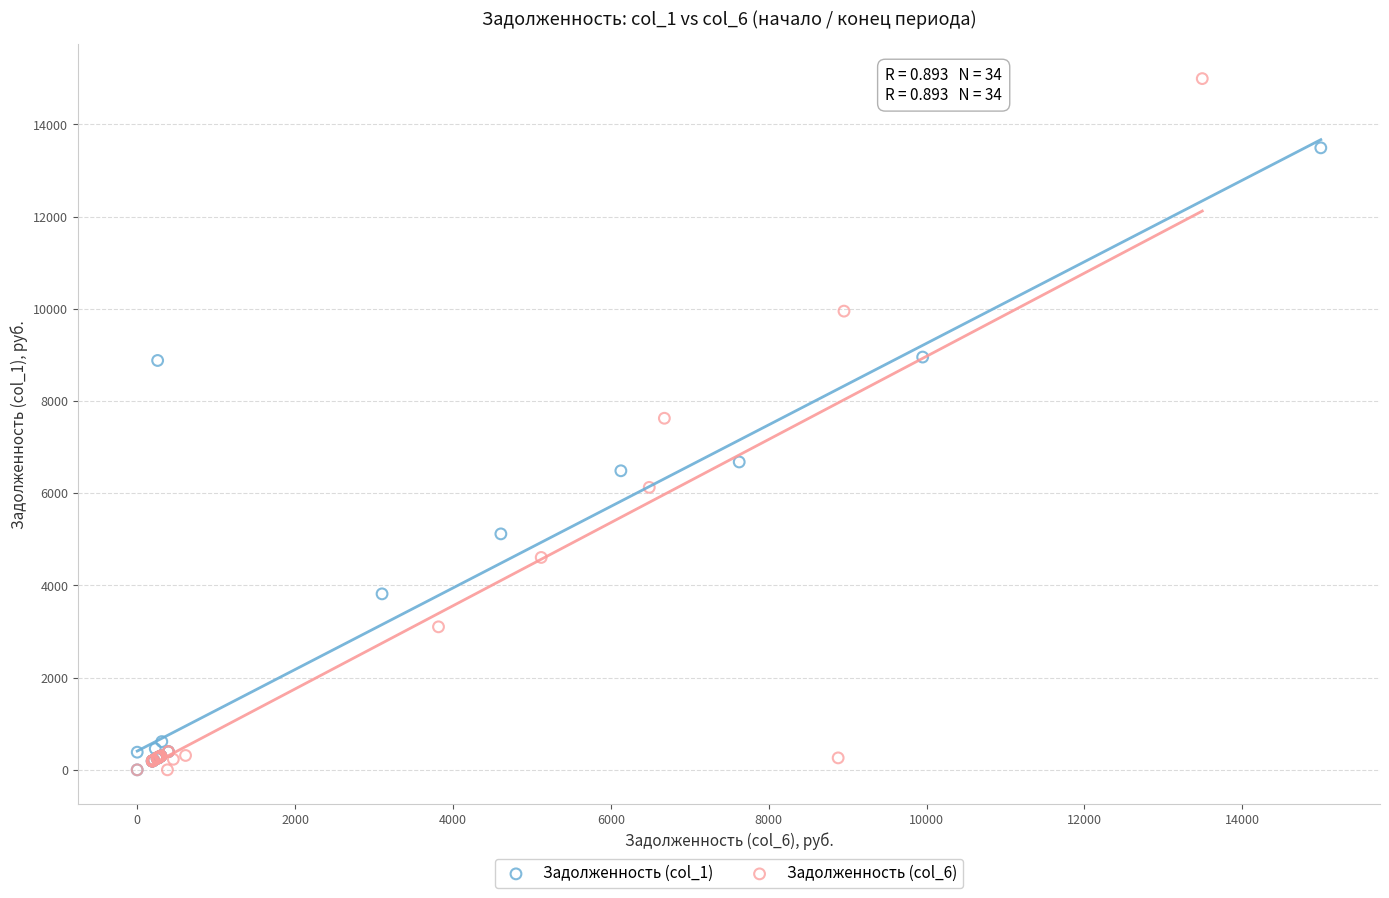

Which series has the widest spread of Y values?

Задолженность (col_6)